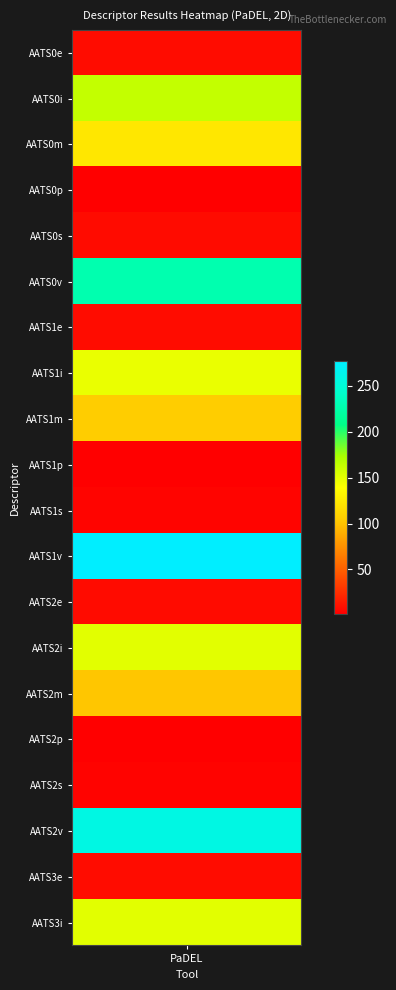

Which label corresponds to the smallest value in the chart?

AATS0p